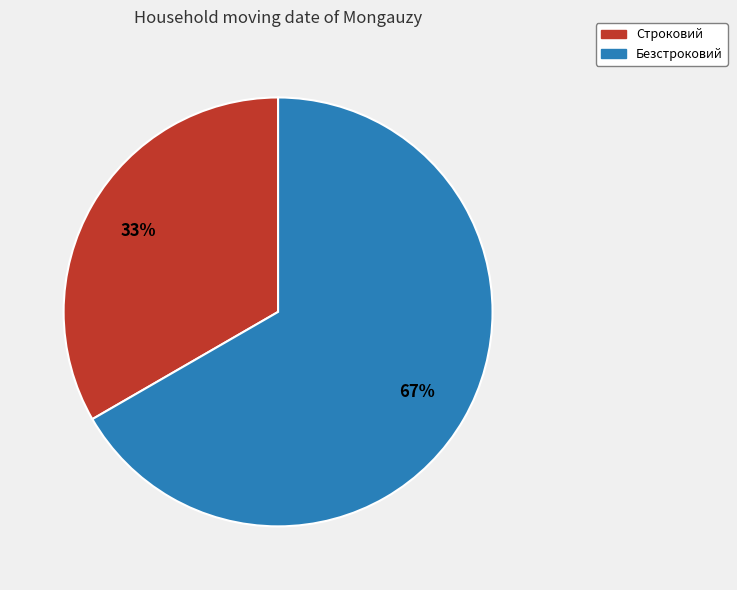

Combined, do Строковий and Безстроковий account for over 50%?

Yes